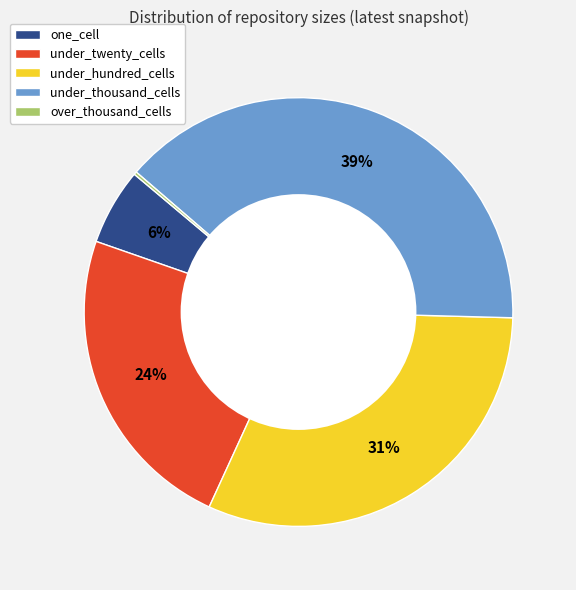

Does any single category account for the majority?

No